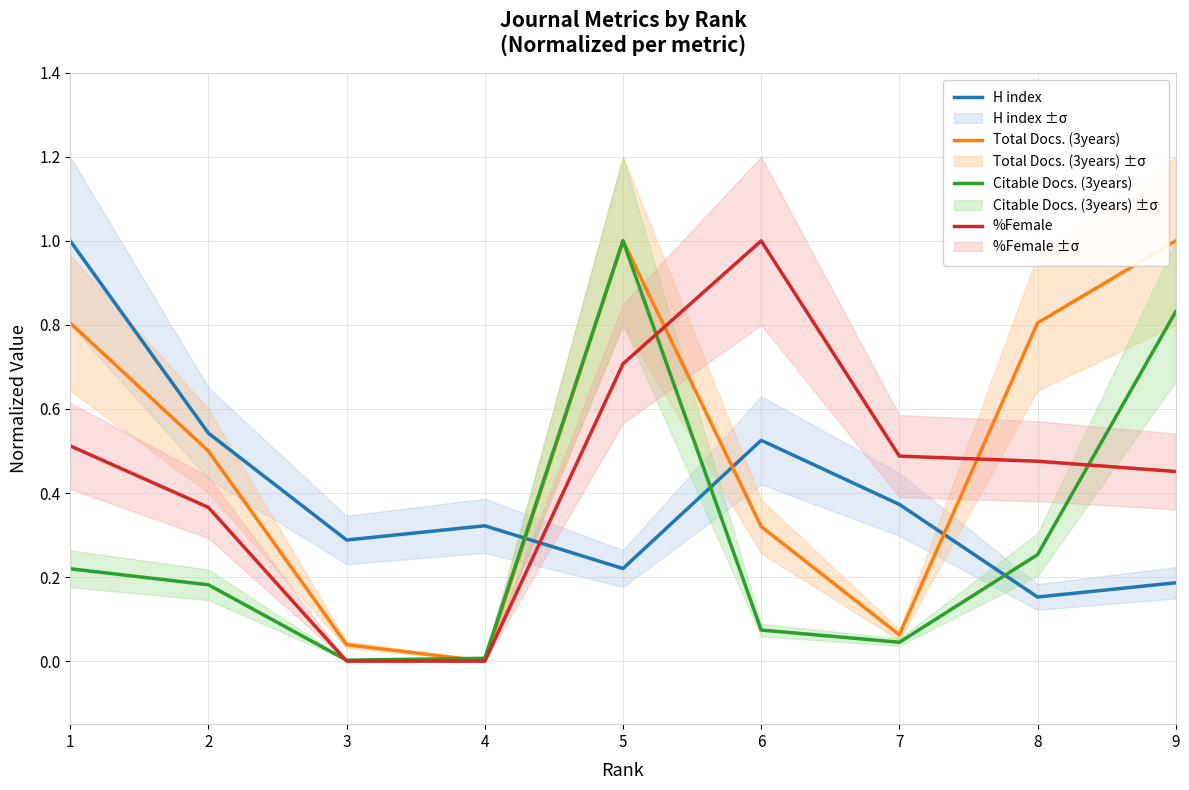

How many lines are shown in the chart?

4